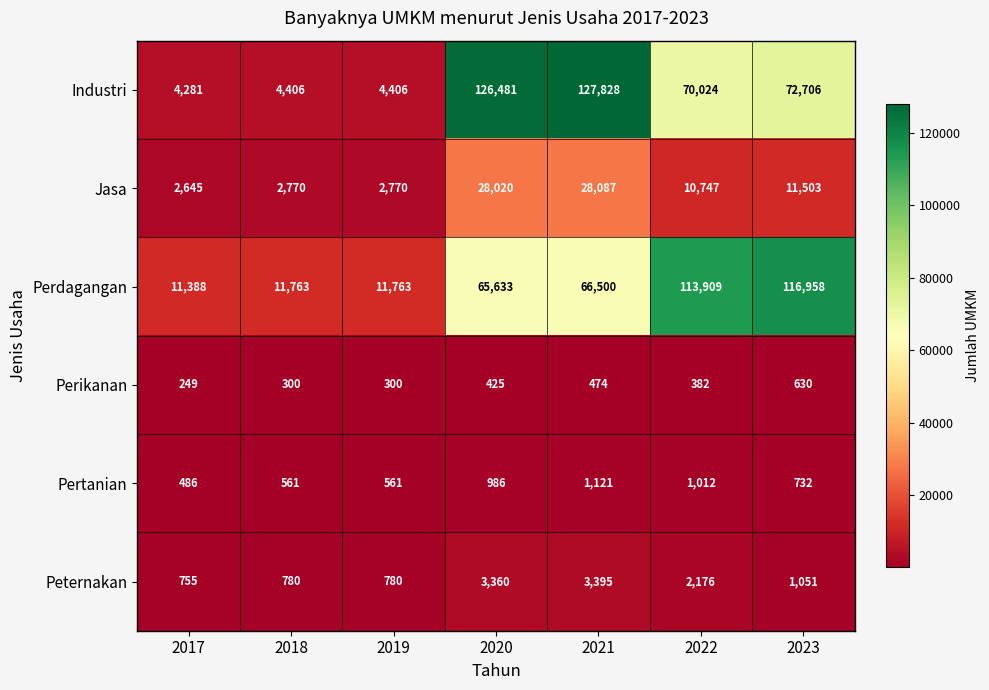

Count the Perikanan values in the range 300 to 474.

5